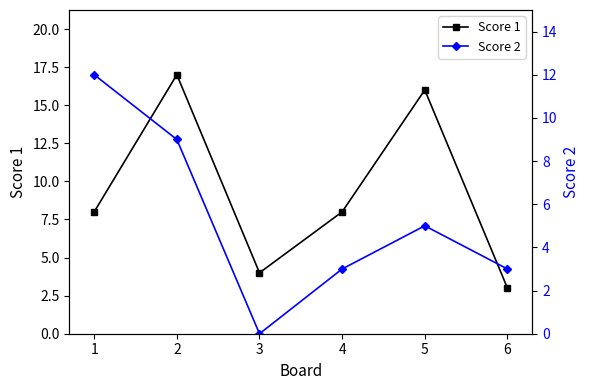

What is the highest value of the Score 1 series?

17